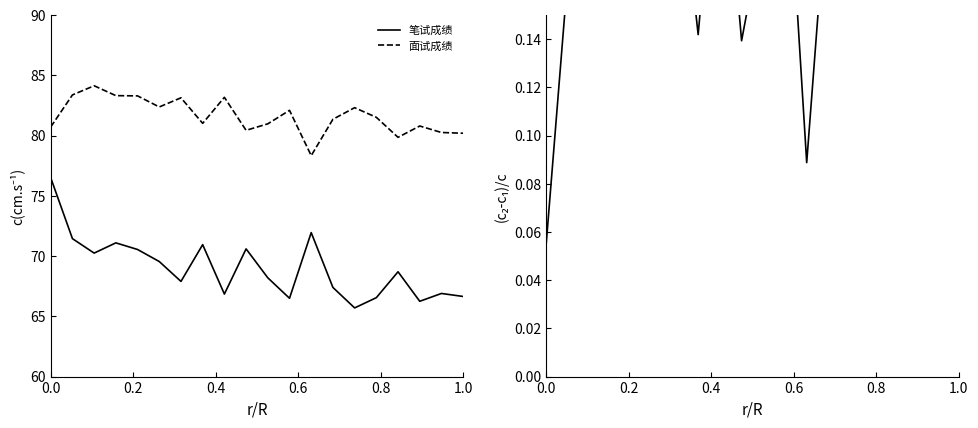

True or false: 笔试成绩 and (面试-笔试)/笔试 intersect in this chart.

False